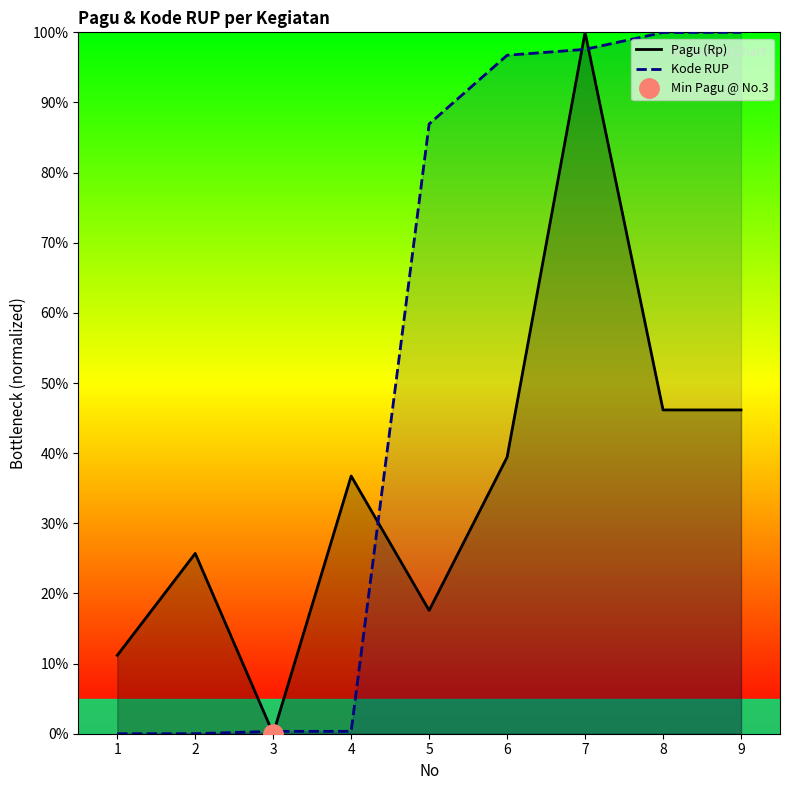

Where does the Kode RUP series first go above 86?

5